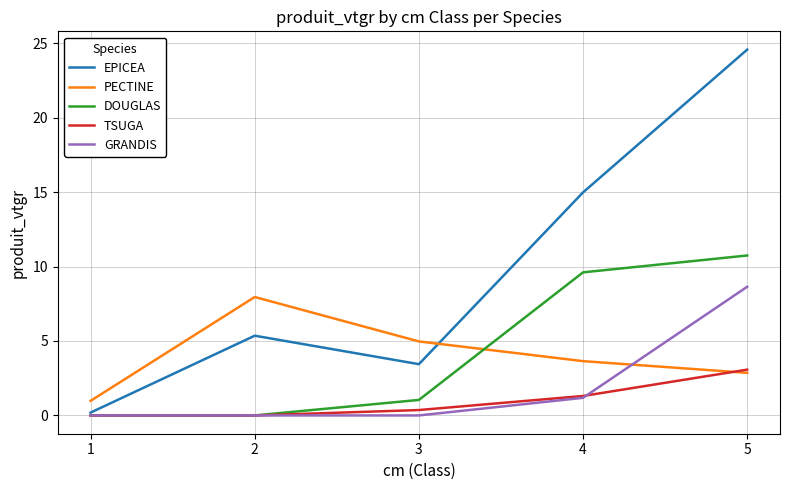

How many lines are shown in the chart?

5